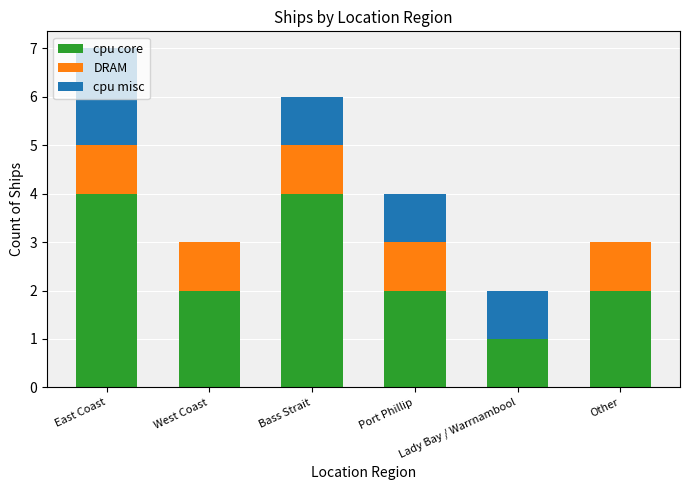

What is the sum of all cpu core values?

15